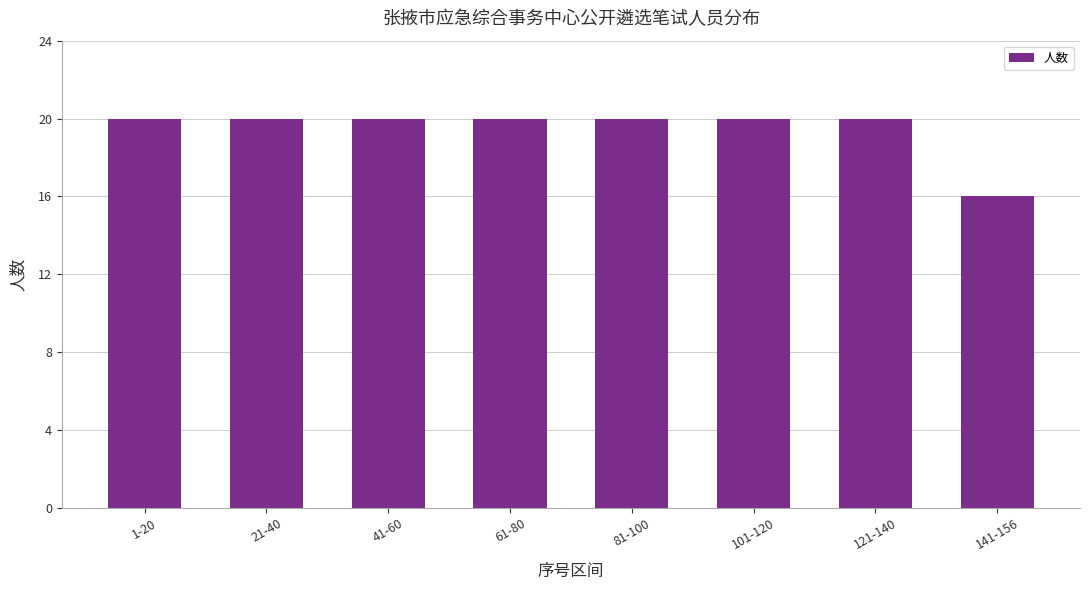

Reading left to right, what are all the values shown in this chart?

20	20	20	20	20	20	20	16